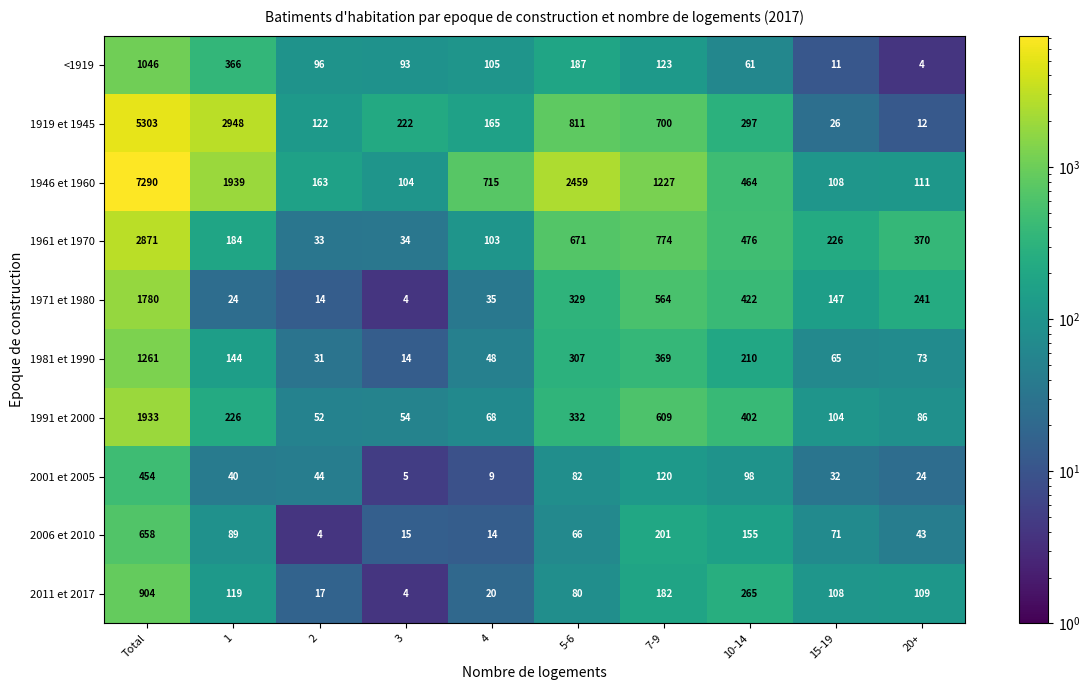

Which series has the largest range (max minus min)?

1946 et 1960